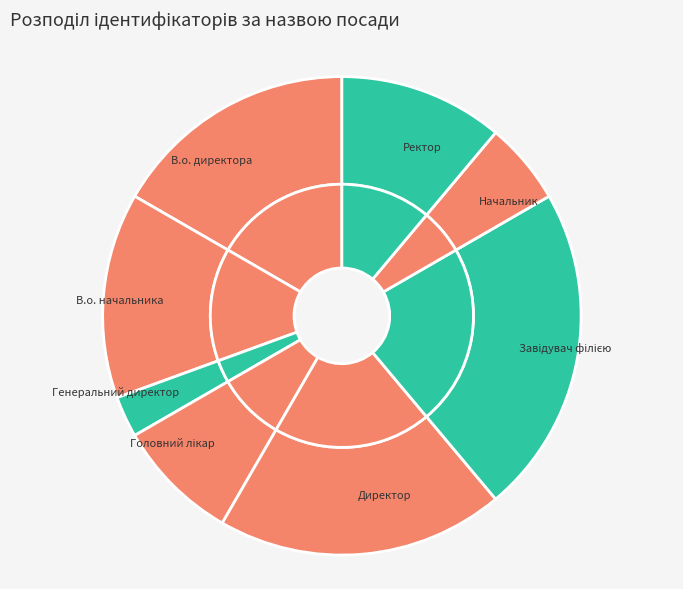

To the nearest percent, what percentage of the pie is Директор?

19%